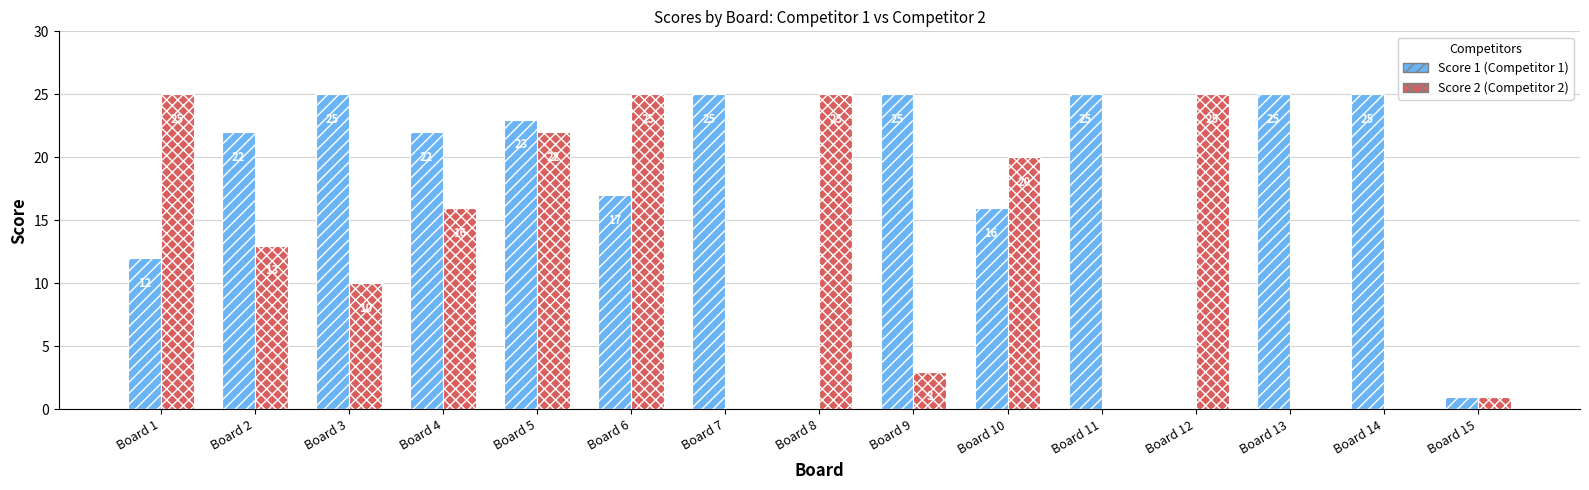

Which series changed the most between Board 1 and Board 11?

Score 2 (Competitor 2)